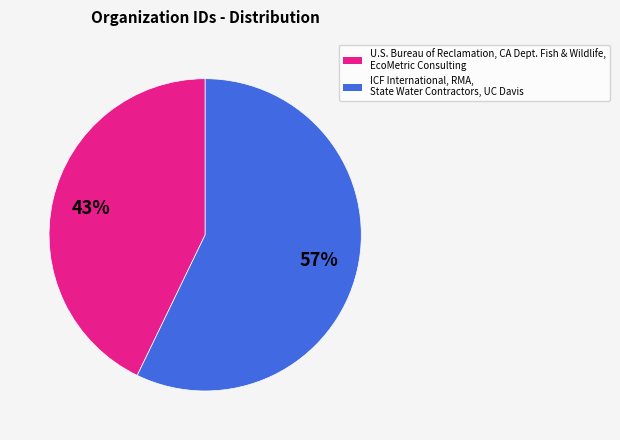

To the nearest percent, what is the difference between the largest and smallest slice percentages?

14%